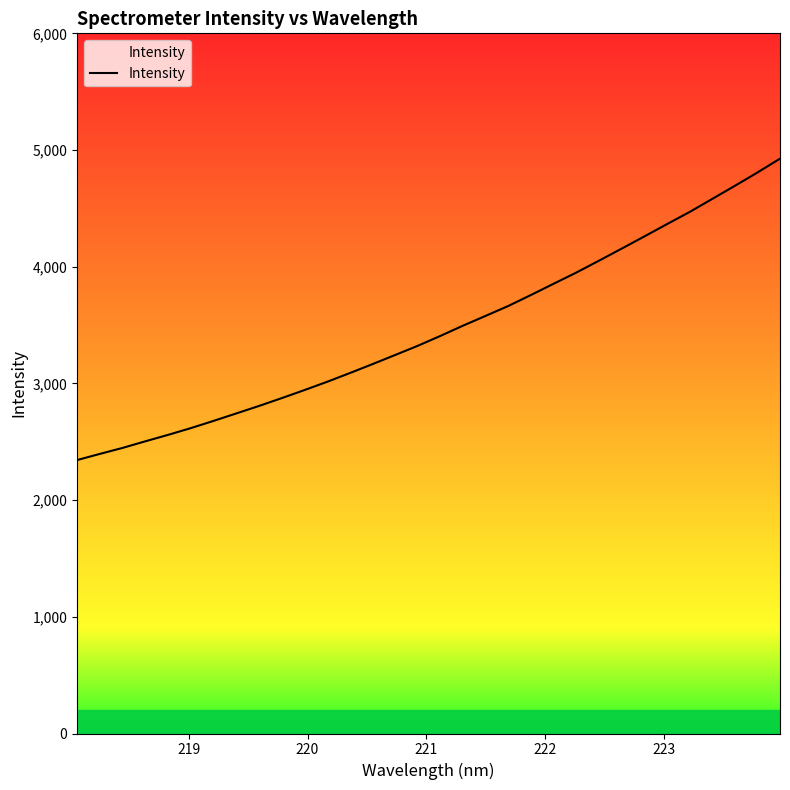

Reading left to right, extract all data points from this chart.

2343.4	2396.0	2447.3	2503.7	2558.8	2616.5	2678.2	2742.0	2806.0	2873.0	2941.9	3012.6	3087.4	3164.1	3242.4	3321.2	3406.0	3494.1	3578.3	3663.0	3757.1	3853.5	3949.1	4050.9	4154.2	4258.4	4364.1	4468.2	4580.2	4692.4	4807.0	4926.2